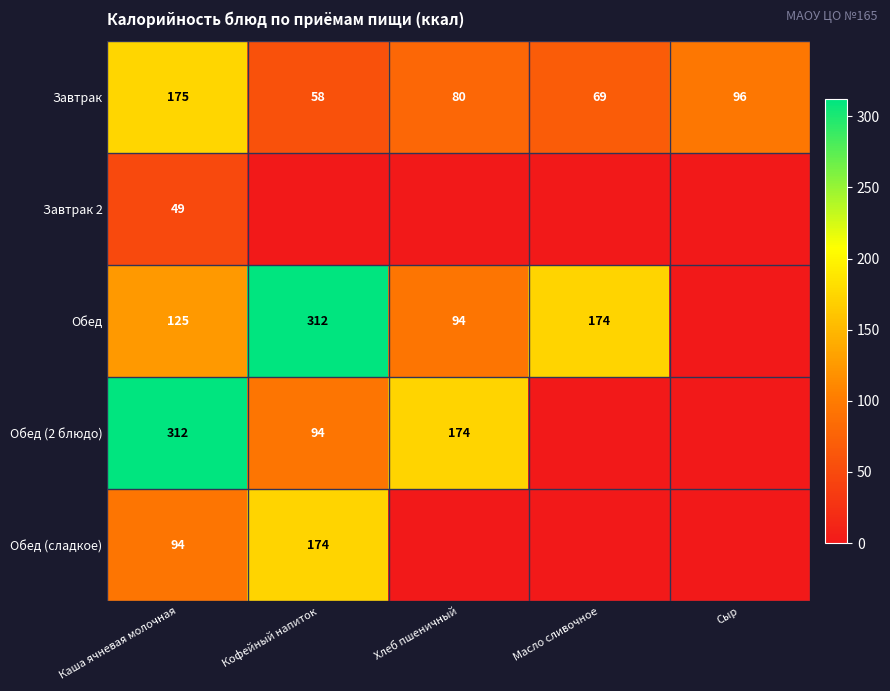

What value does the Завтрак series have at Хлеб пшеничный?

80